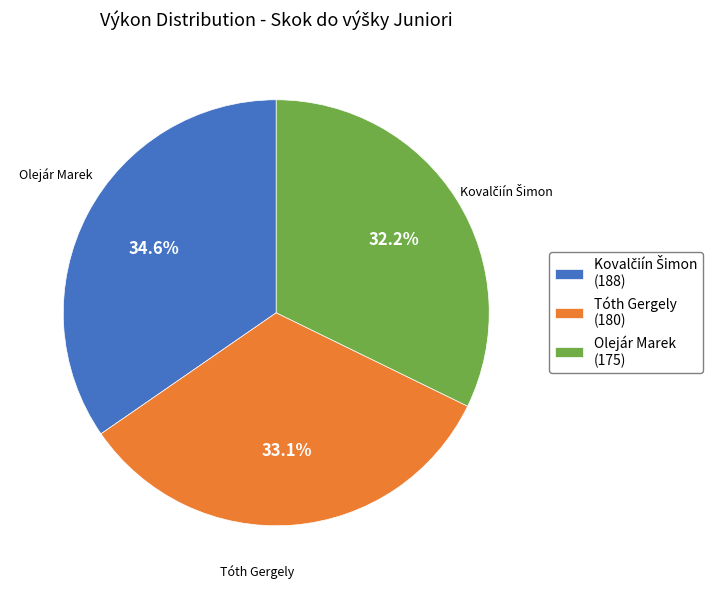

Between Olejár Marek (175) and Tóth Gergely (180), which is larger?

Tóth Gergely (180)